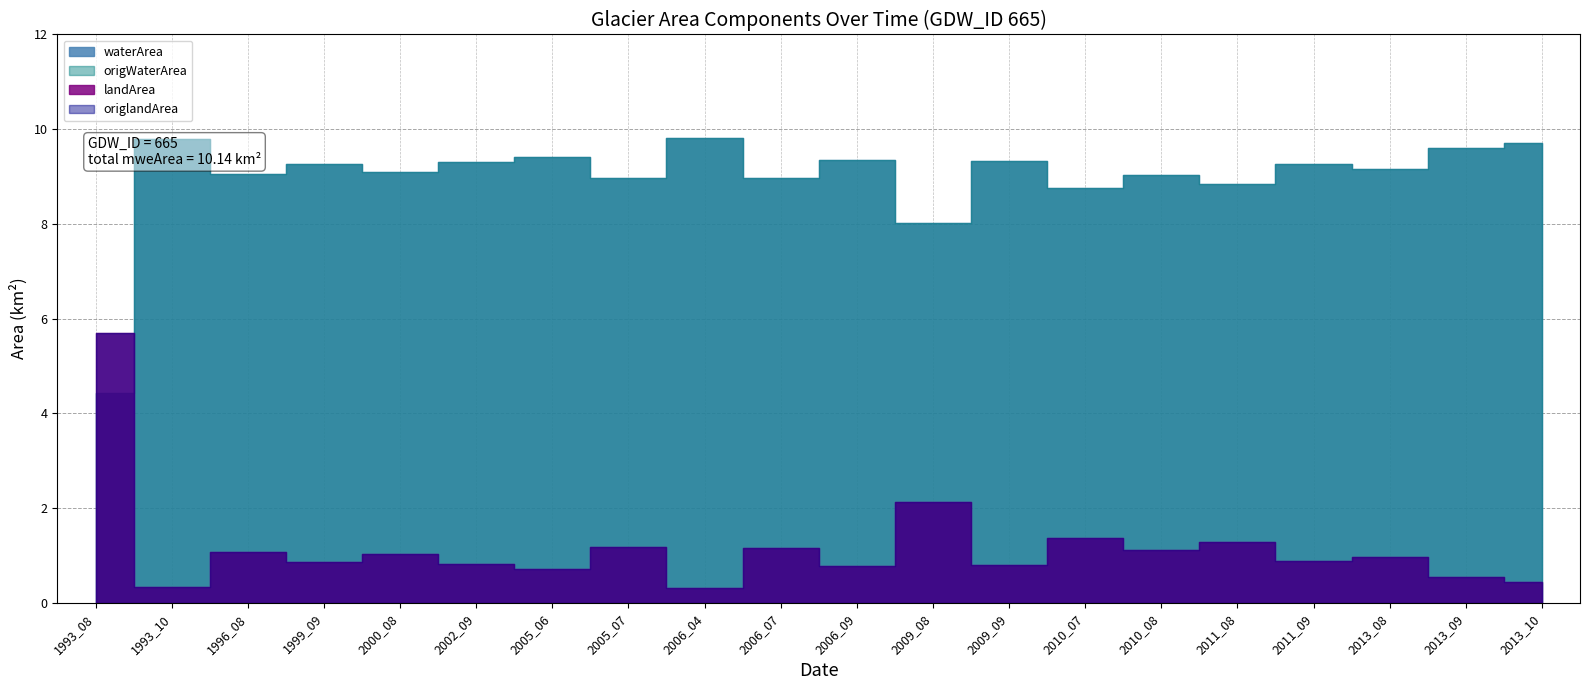

What is the value of the waterArea point at the 8th from the left?

9.0